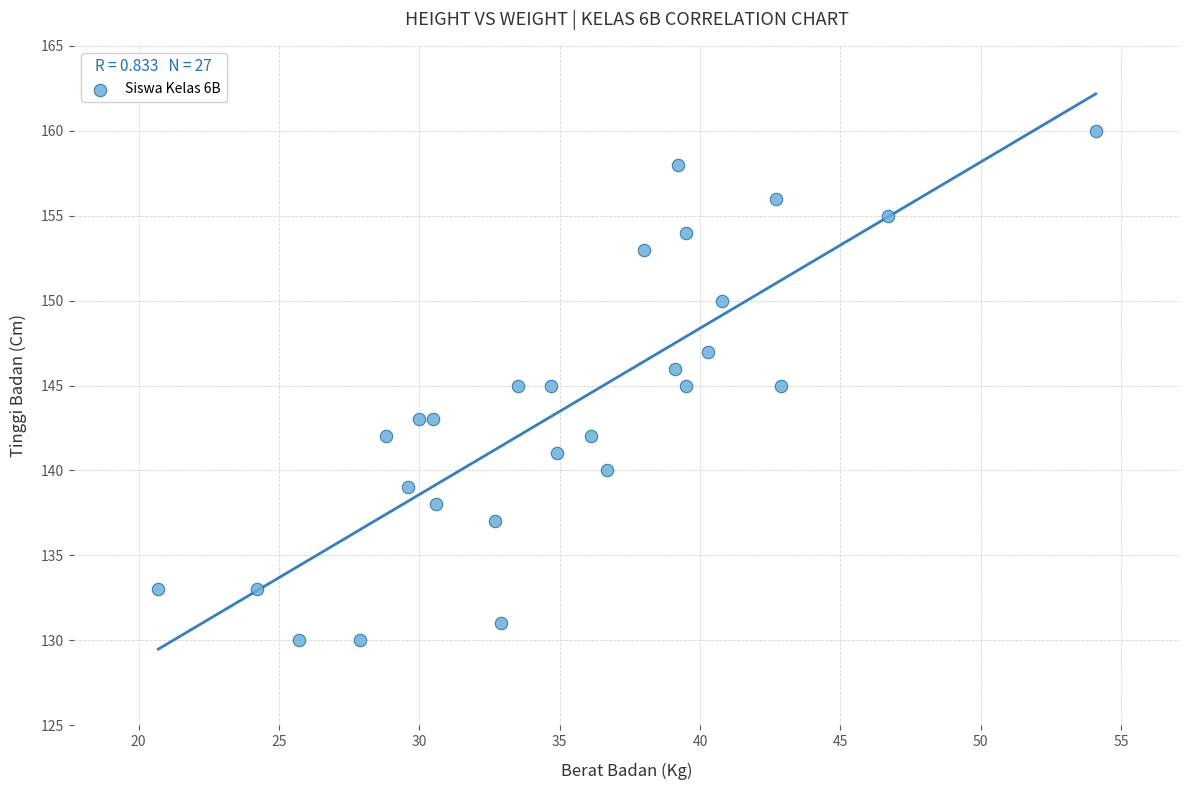

What is the range of Y values (max minus min)?

30